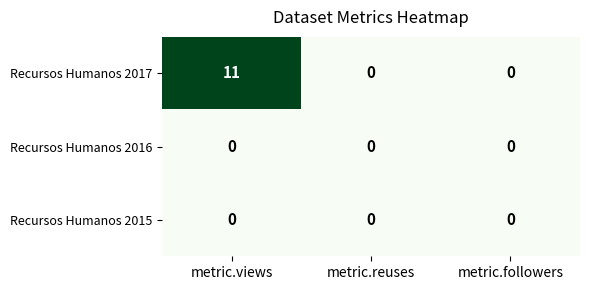

True or false: Recursos Humanos 2016 has a value of 0 at metric.followers.

True